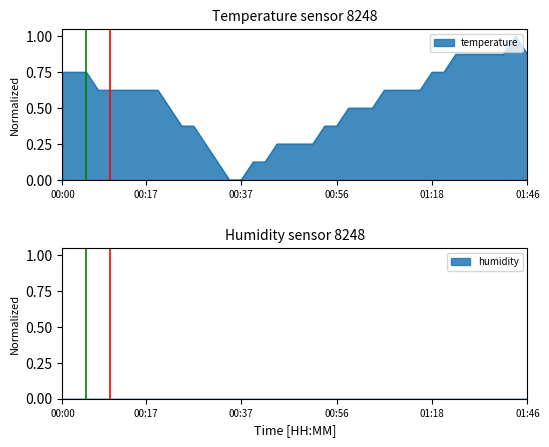

List the labels in order of value, largest first.

01:44, 01:31, 01:34, 01:36, 01:39, 01:41, 01:46, 00:00, 00:02, 00:05, 01:18, 01:26, 00:07, 00:10, 00:12, 00:15, 00:17, 00:20, 01:06, 01:11, 01:14, 01:16, 00:22, 00:58, 01:01, 01:03, 00:24, 00:27, 00:54, 00:56, 00:29, 00:44, 00:46, 00:49, 00:51, 00:32, 00:39, 00:41, 00:34, 00:37